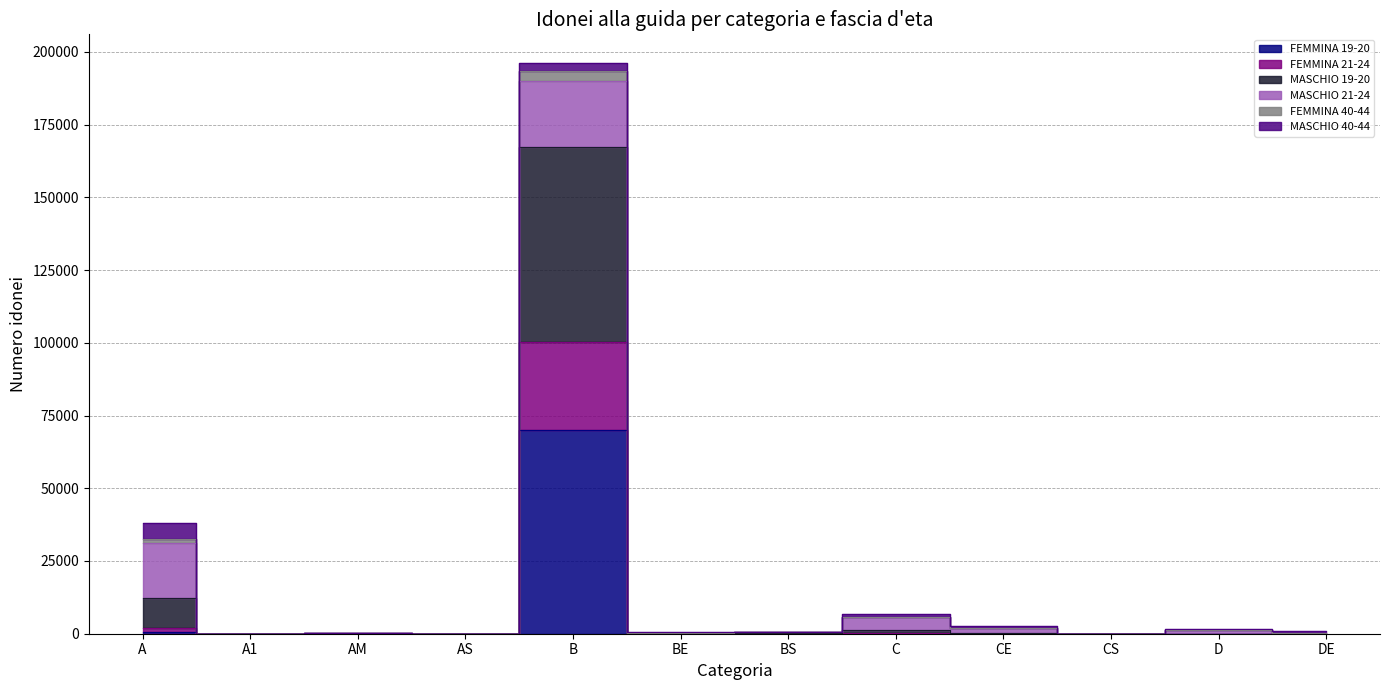

True or false: FEMMINA 21-24 and FEMMINA 40-44 intersect in this chart.

False